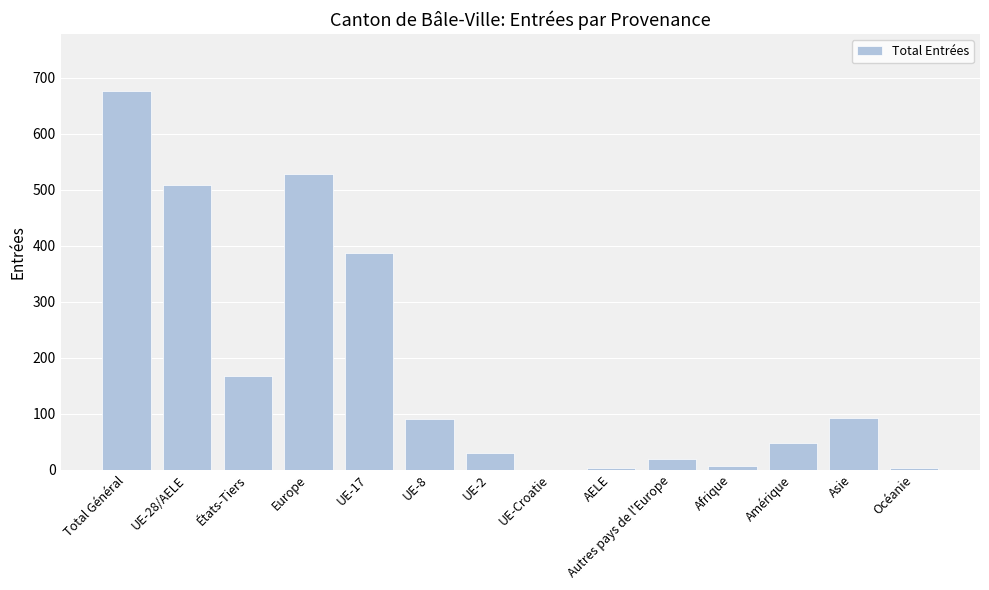

Which has a higher value, Total Général or Autres pays de l'Europe?

Total Général